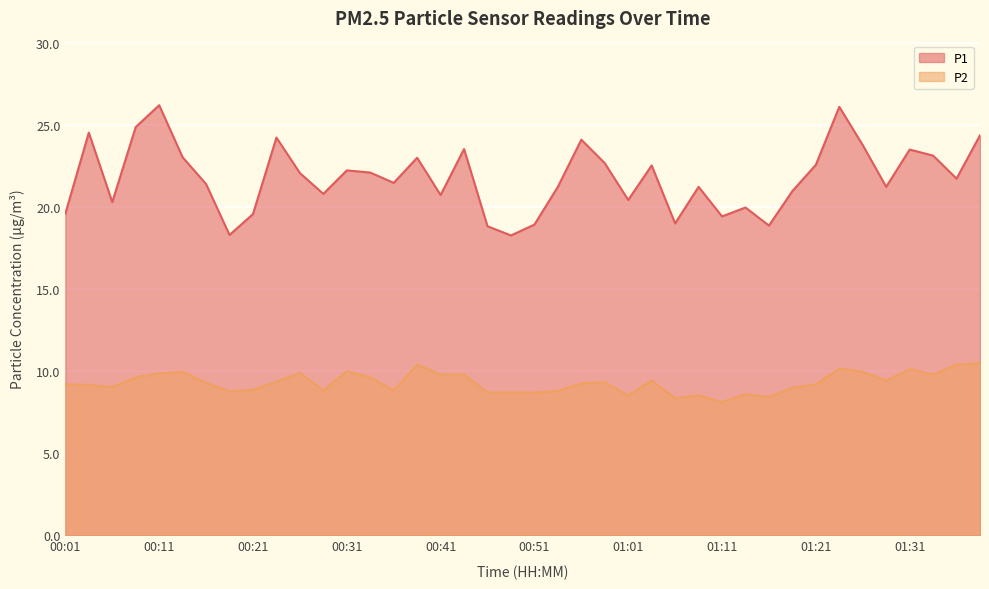

List the series in order of their peak value, highest first.

P1, P2